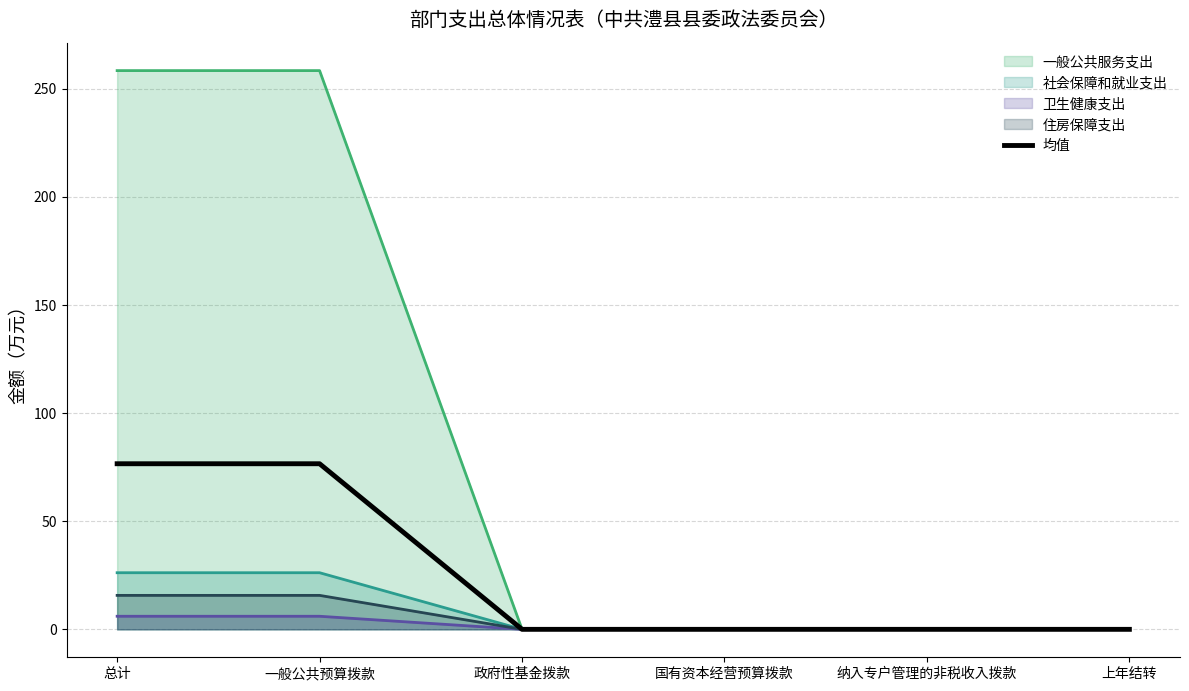

What is the sum of the values at 国有资本经营预算拨款 and 总计?

76.6